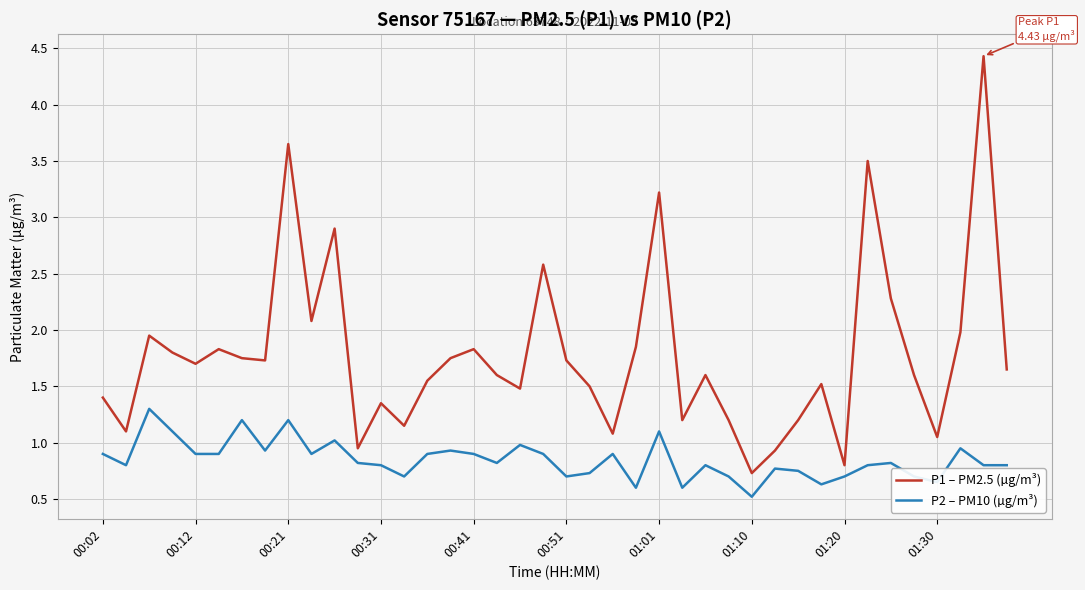

What is the maximum value shown in the chart?

4.4